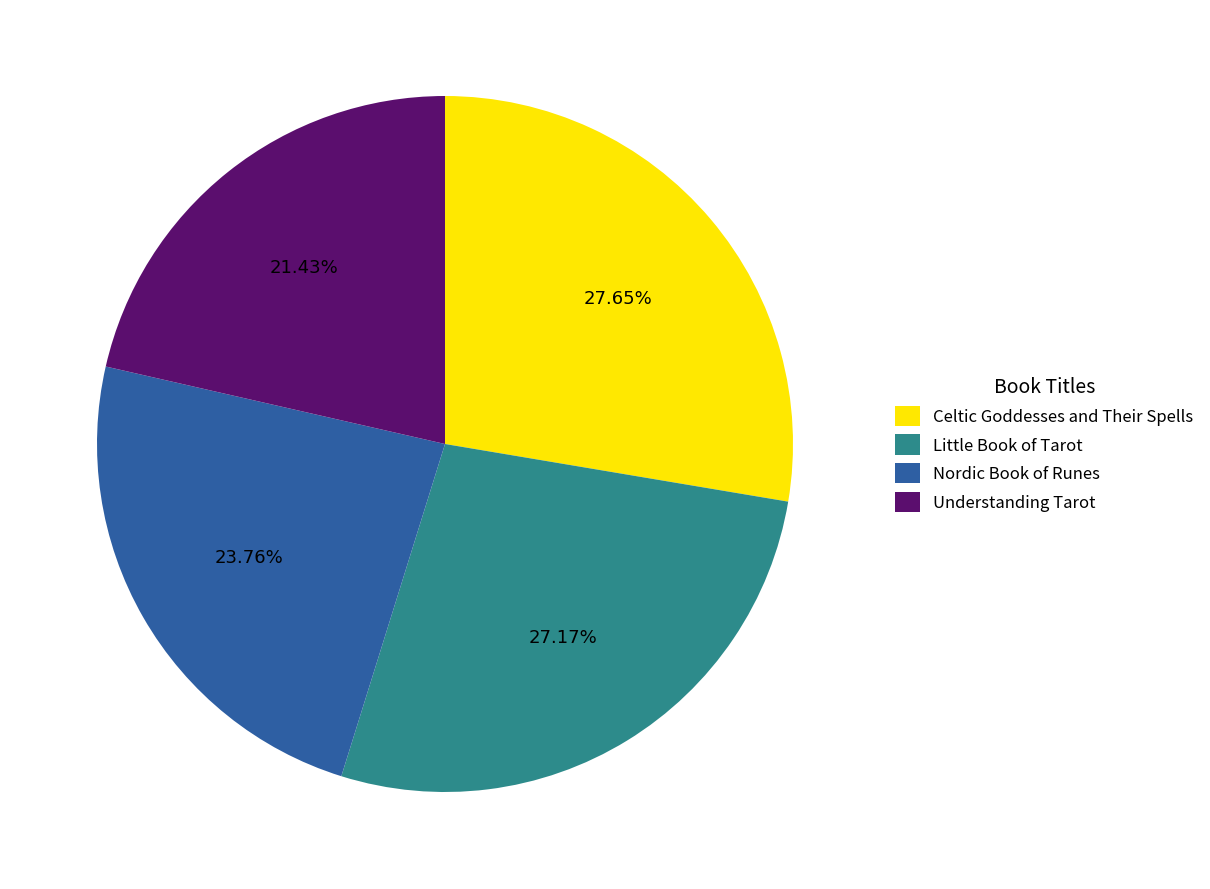

Combined, do Celtic Goddesses and Their Spells and Little Book of Tarot account for over 50%?

Yes